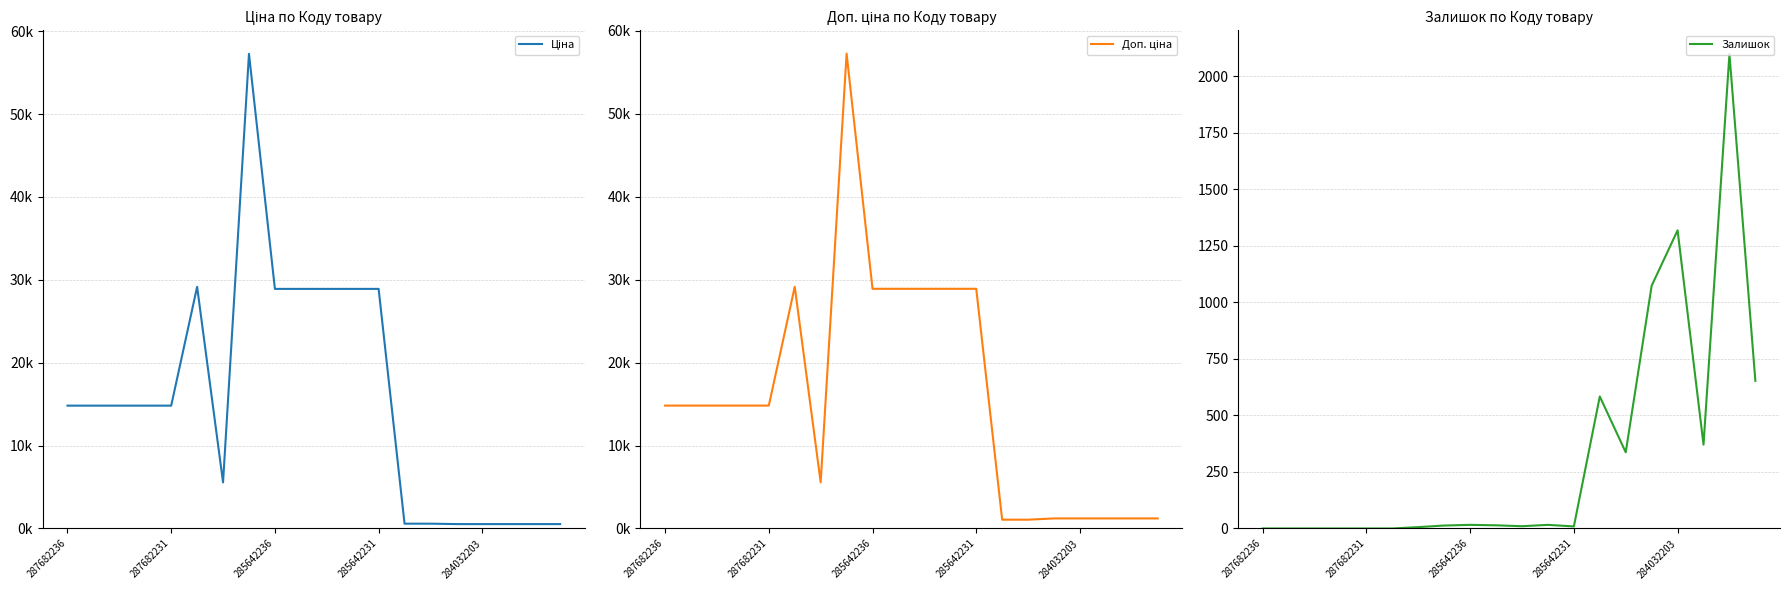

The Доп. ціна series shows 14817.6 at 287682236. True or false?

True